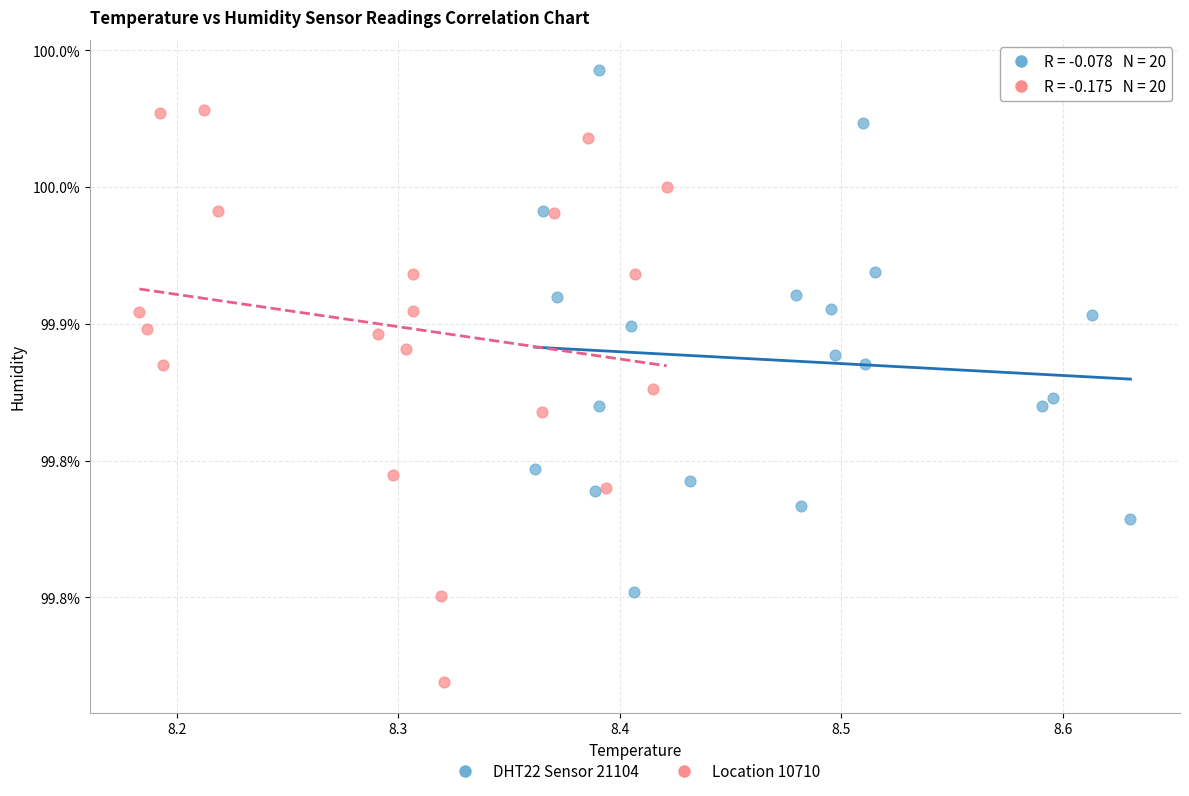

What are all the series names shown in the legend?

DHT22 Sensor 21104, Location 10710